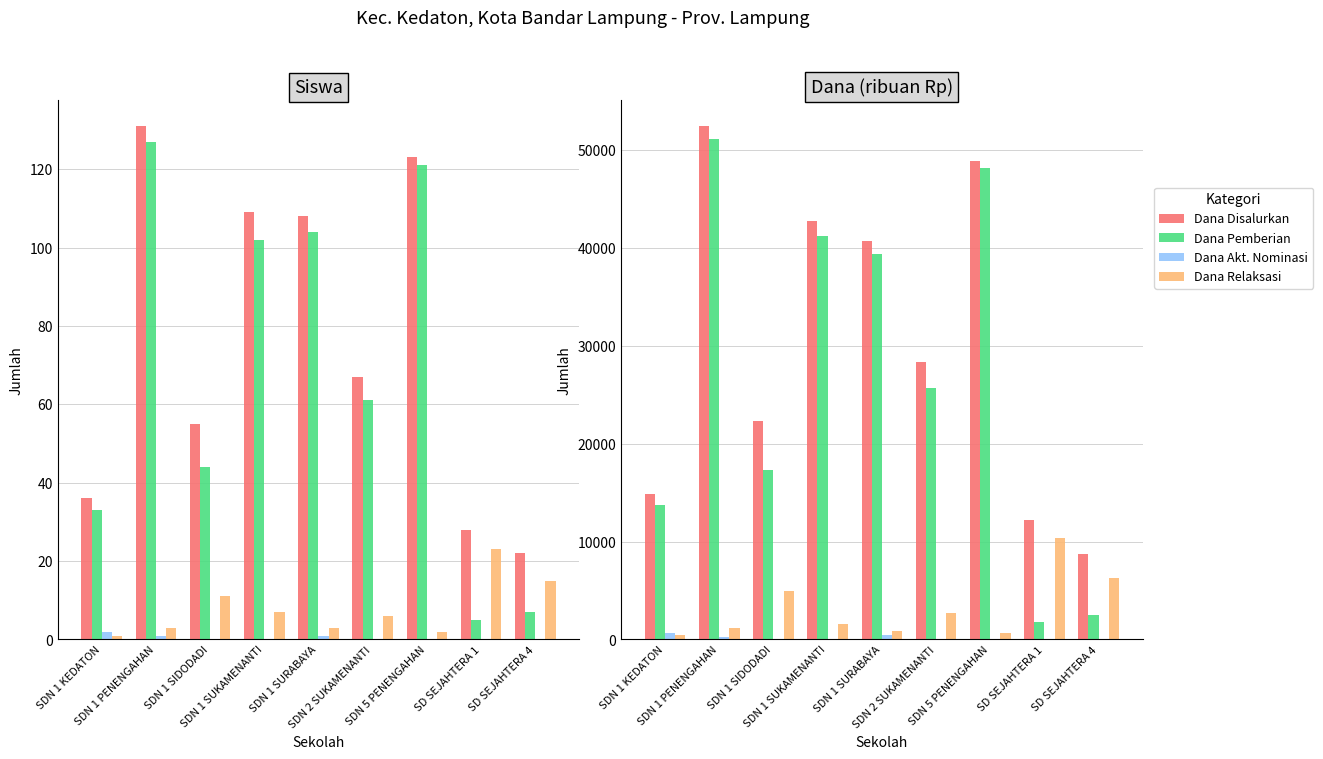

Which series has the largest range (max minus min)?

Siswa Pemberian